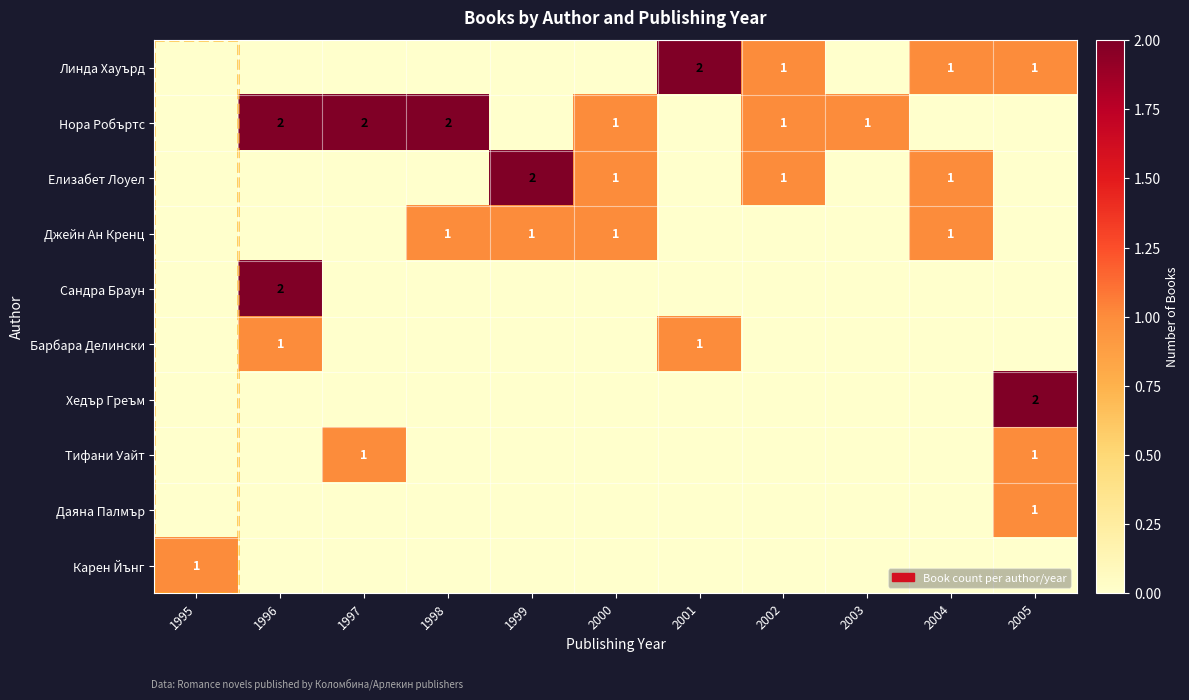

Is it true that Нора Робъртс equals 2 at 1996?

True